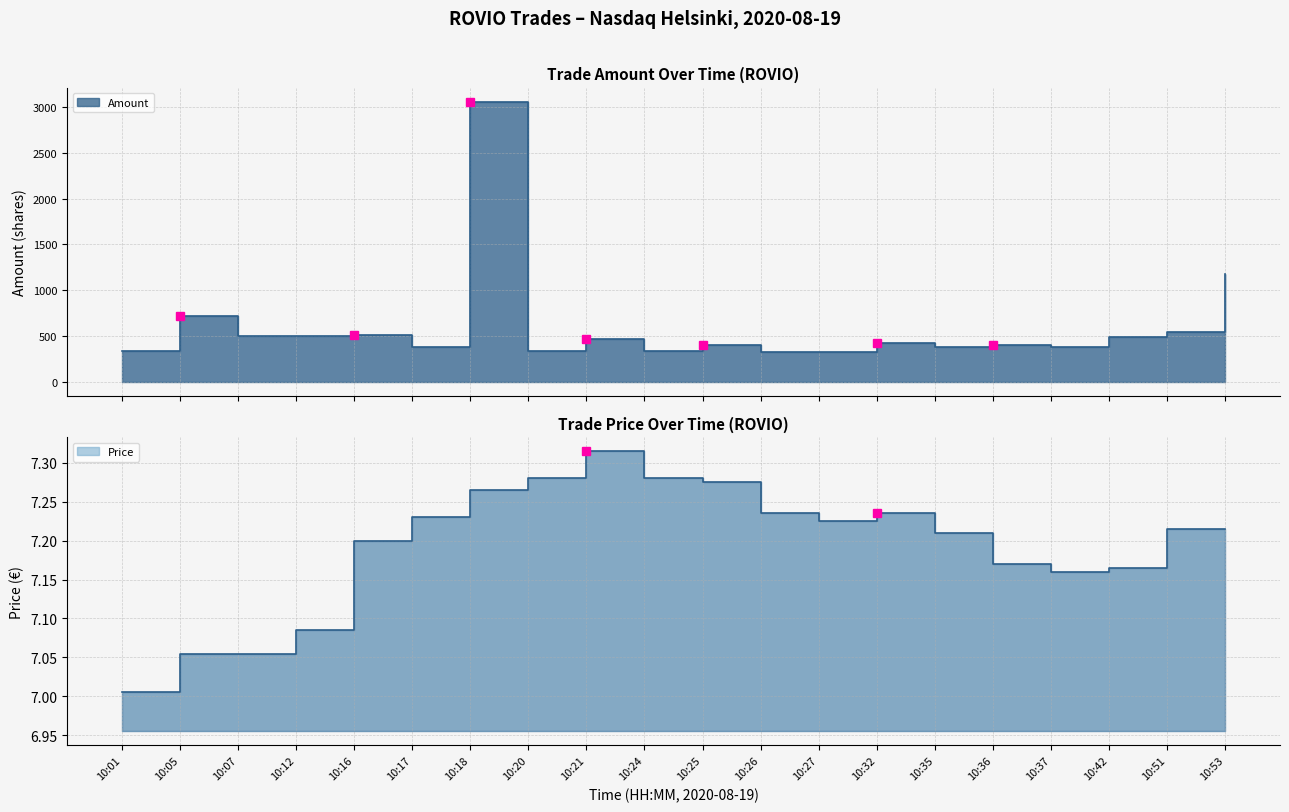

What is the spread (max minus min) of values at 10:24?

325.7